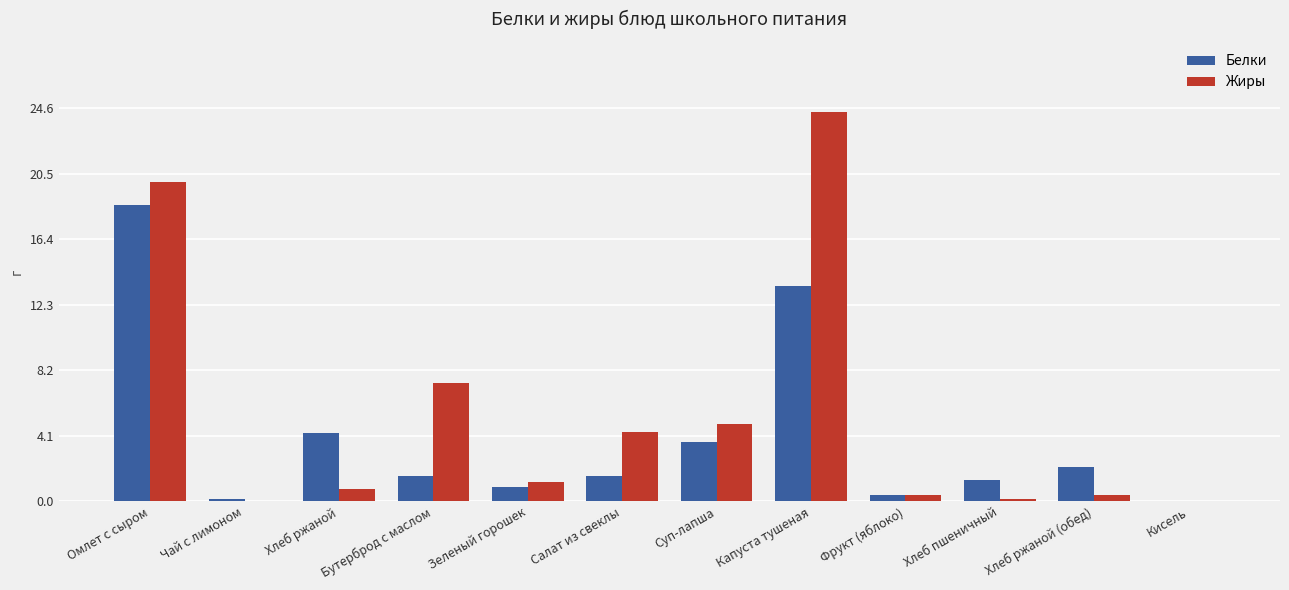

What is the highest value of the Белки series?

18.6